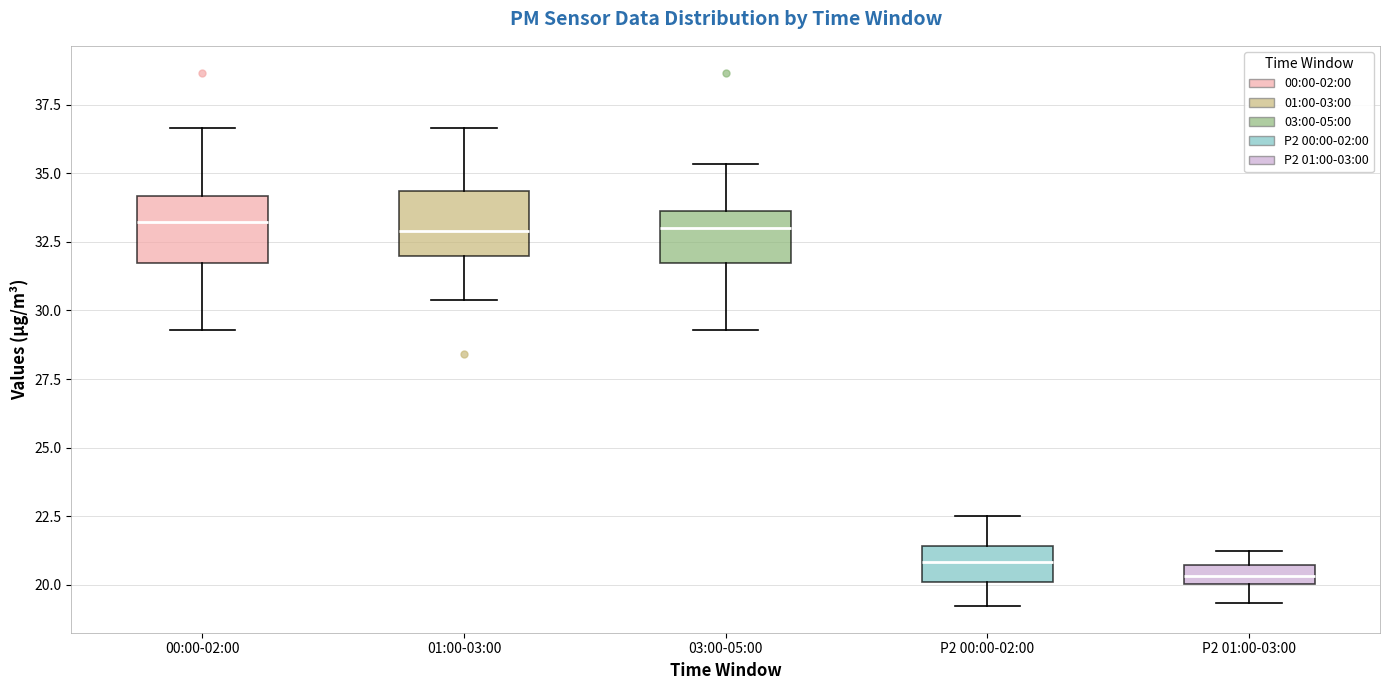

Where is the lower edge of the box for P2 01:00-03:00 on the y-axis? The values are not printed on the chart, so give them approximately, as read against the axis.

20.0